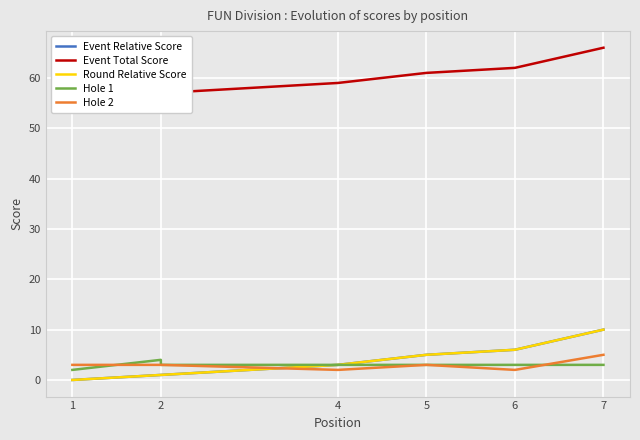

True or false: Event Total Score and Hole 2 intersect in this chart.

False